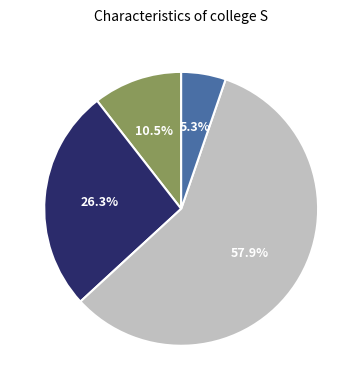

How many slices are in this pie chart?

4